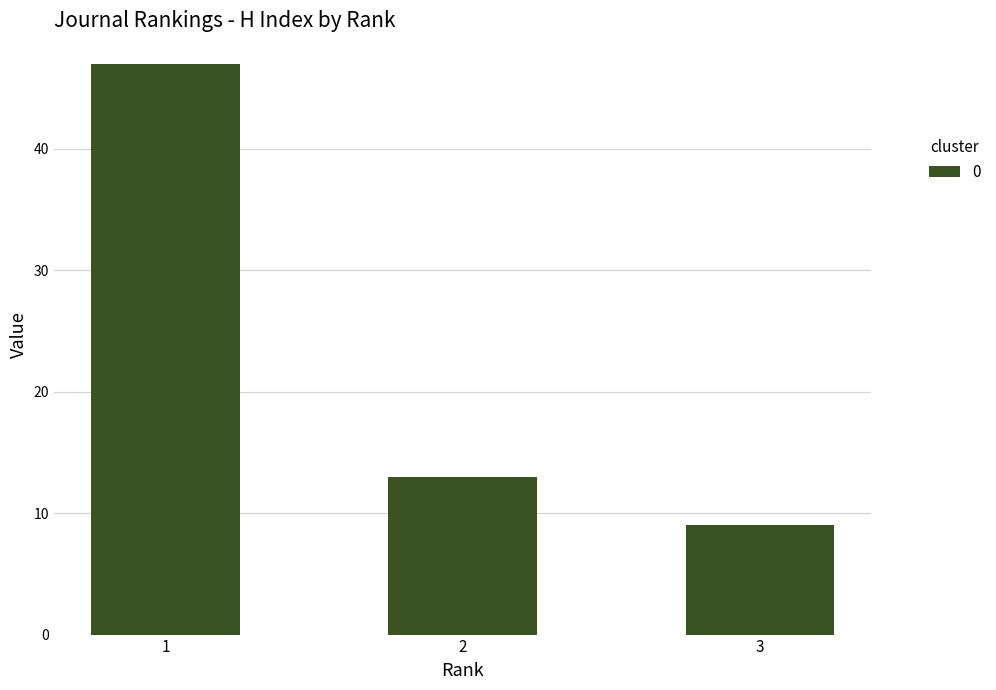

What is the sum of the values at 2 and 3?

22